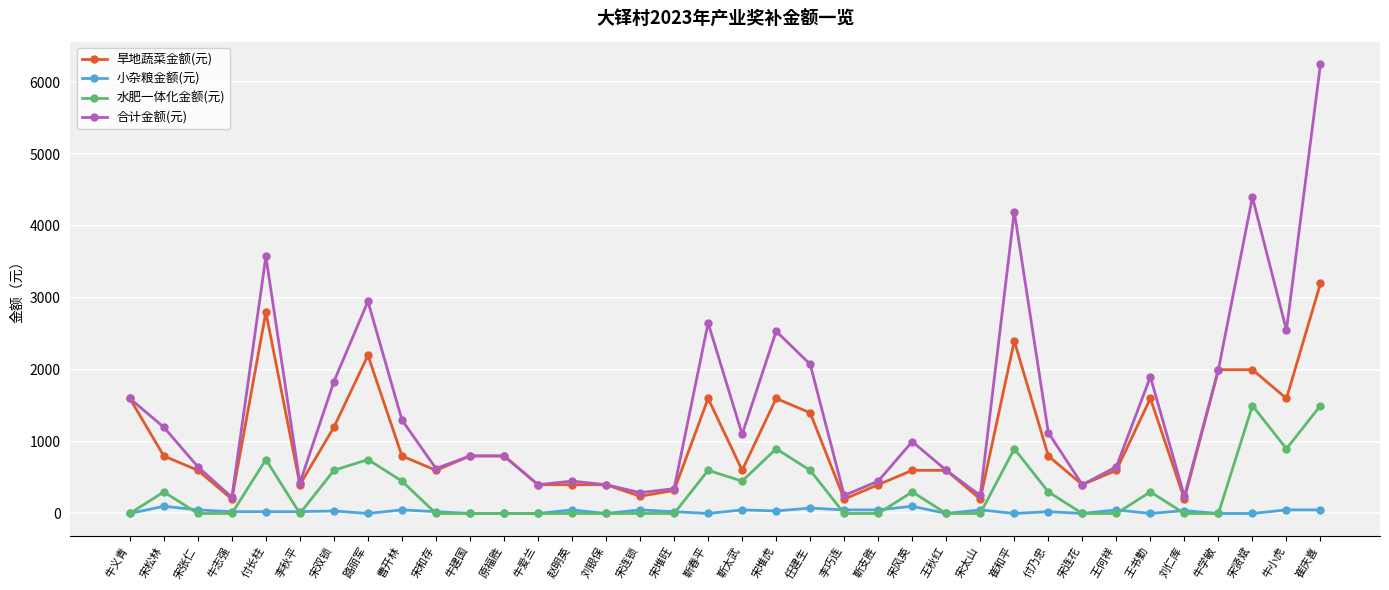

How many lines are shown in the chart?

4